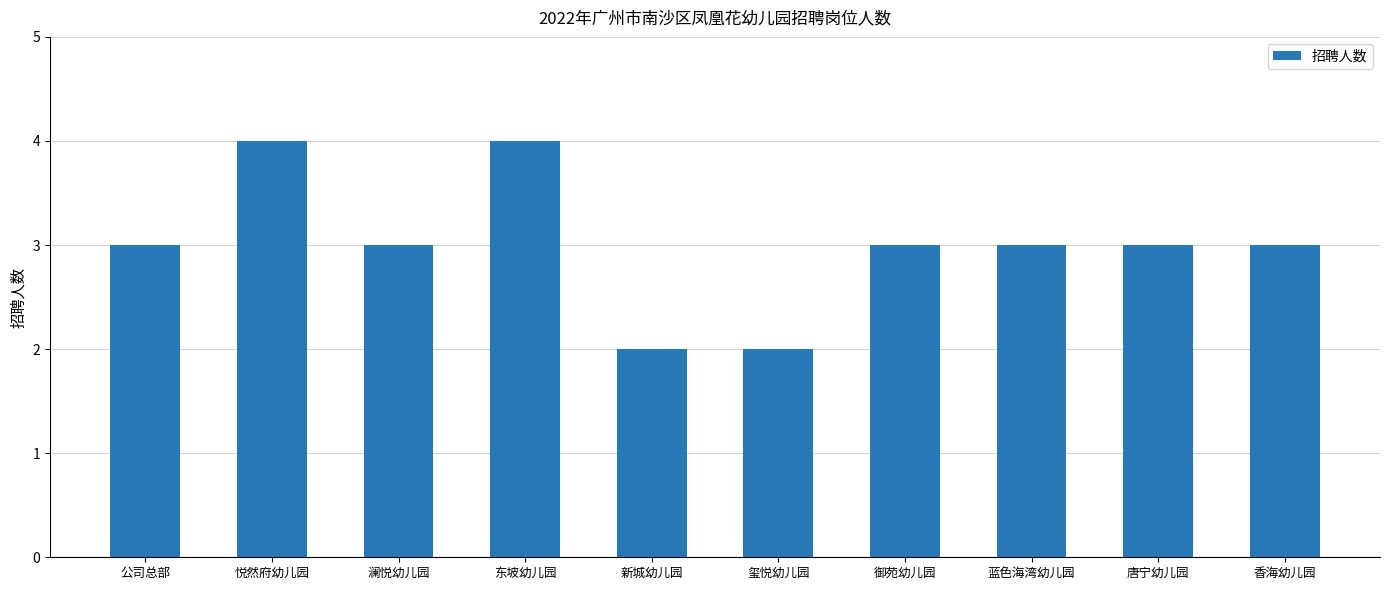

What is the label of the 9th bar from the right?

悦然府幼儿园